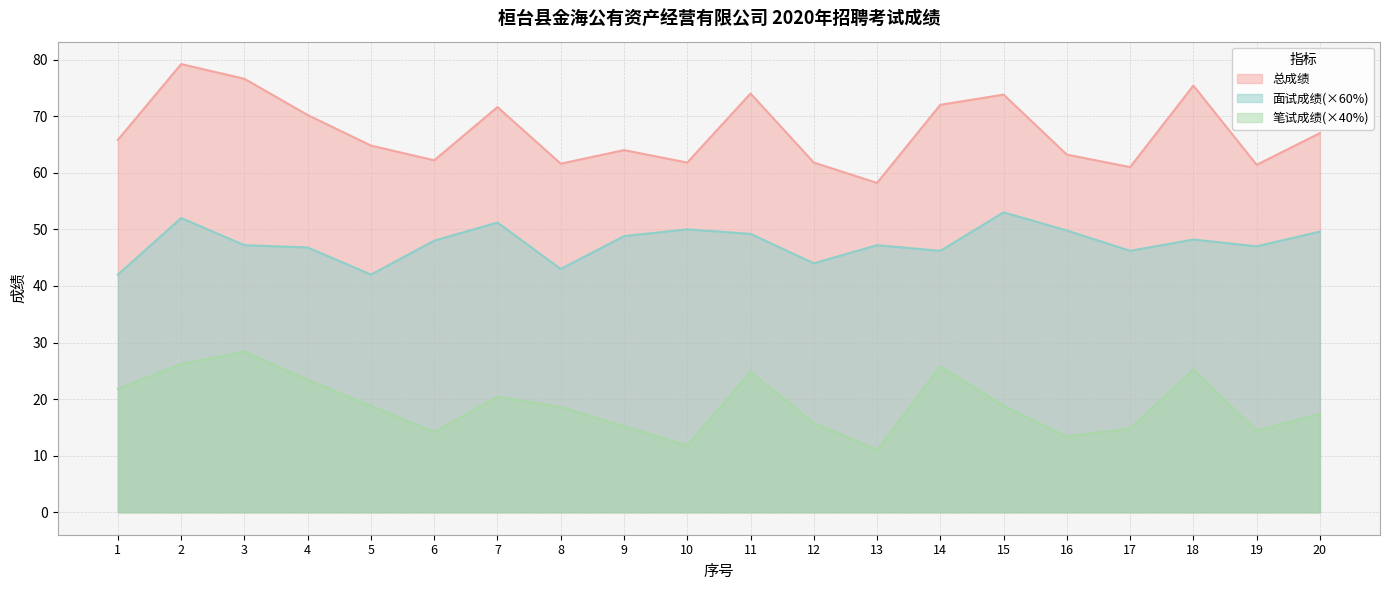

What is the value of the 笔试成绩(×40%) point at the 12th from the left?

15.8